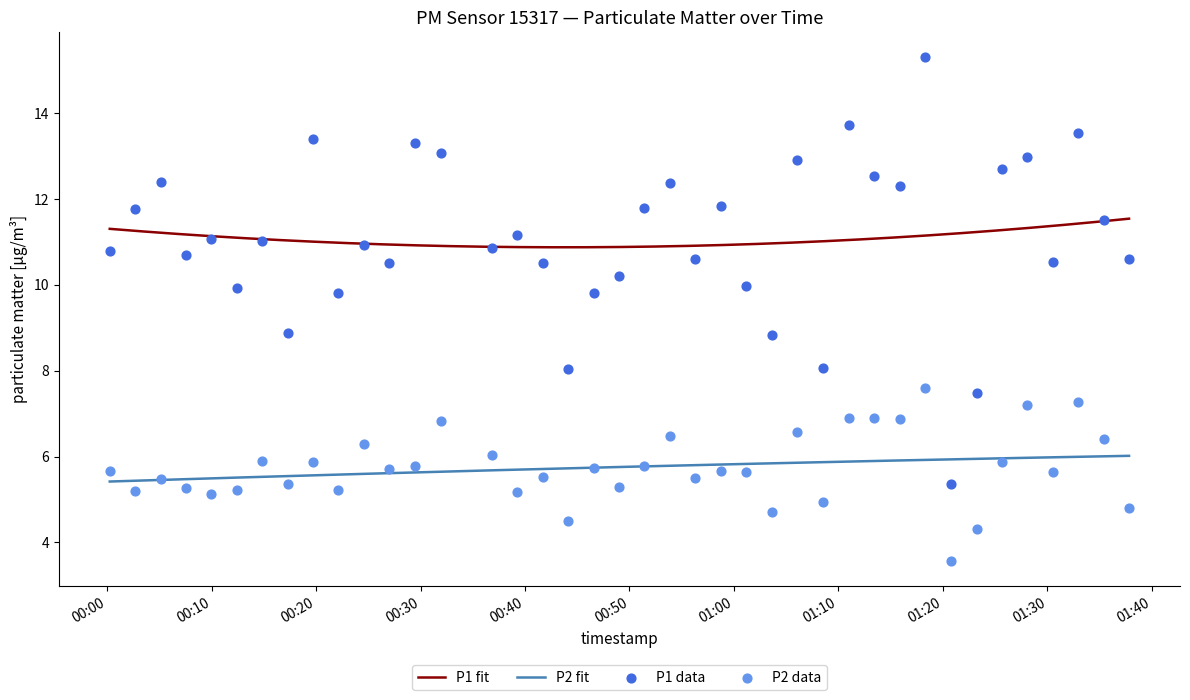

Is the value of P2 at 2023-01-25T00:29:27 greater than the value of P1 at 2023-01-25T00:24:34?

No